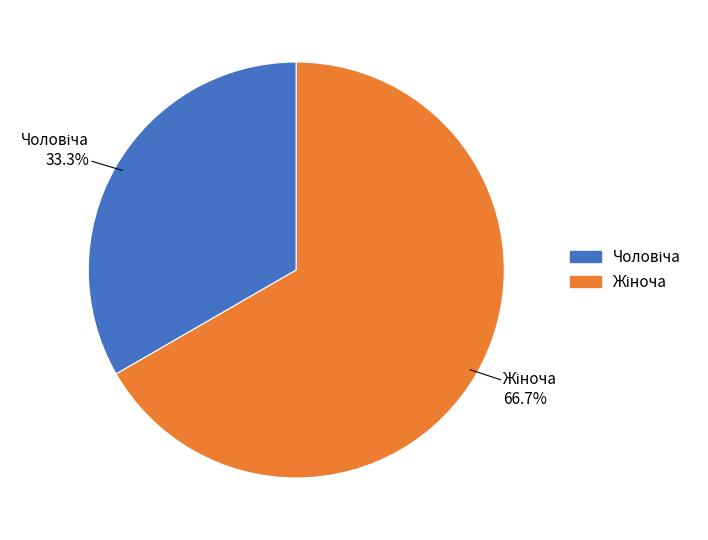

Is there any slice that represents more than half of the pie?

Yes